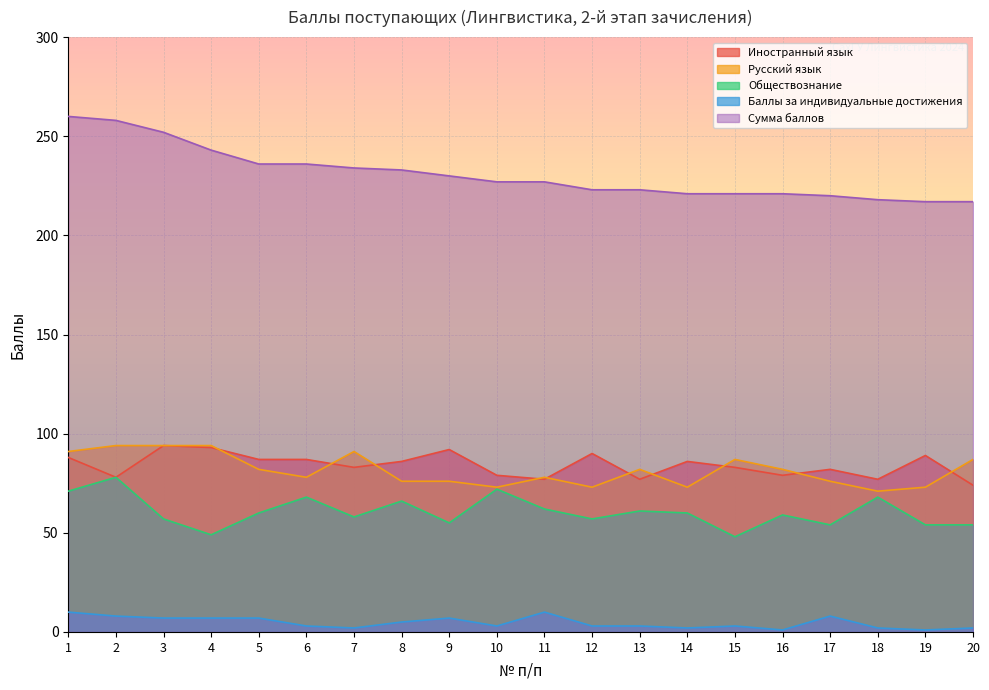

What is the value of the Иностранный язык point at the 8th from the left?

86